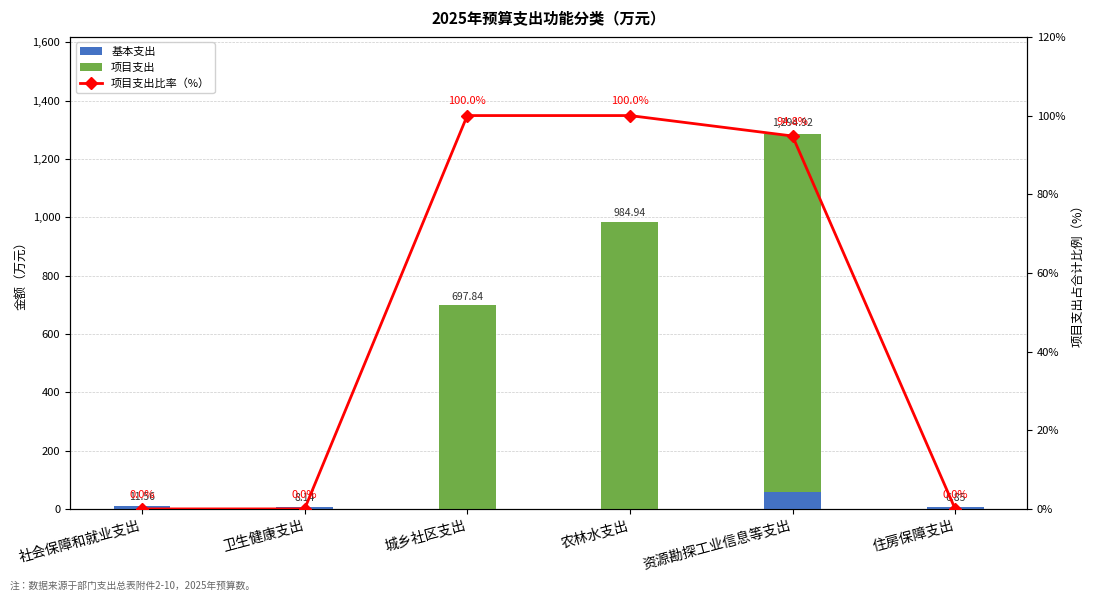

What is the approximate value of 基本支出 at 住房保障支出?

6.8